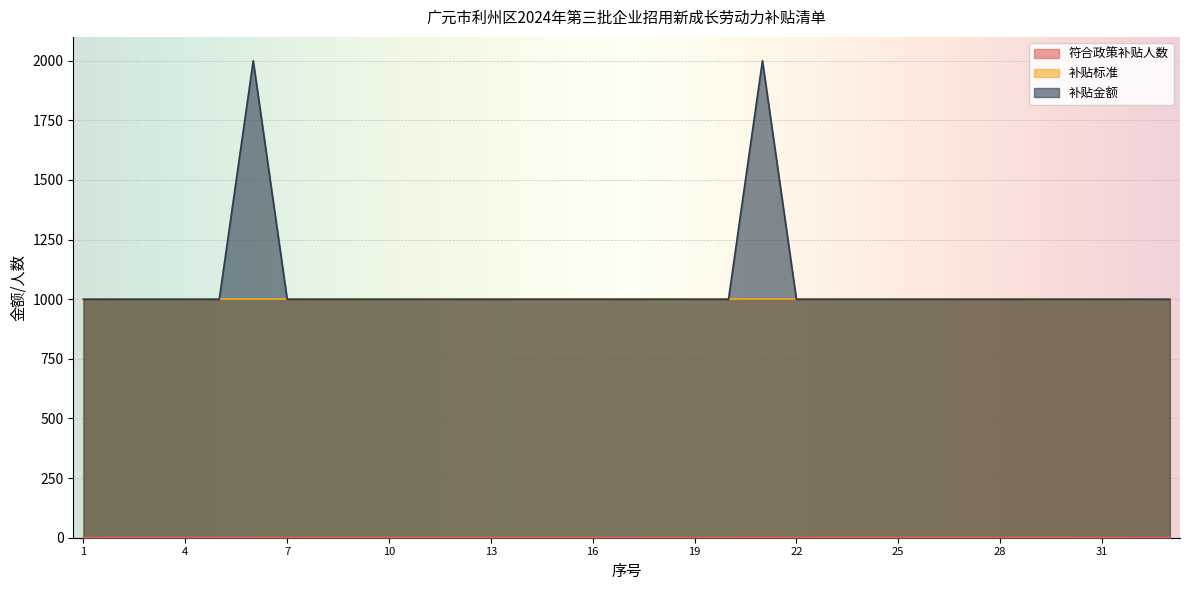

Where is the first local maximum for 符合政策补贴人数?

6